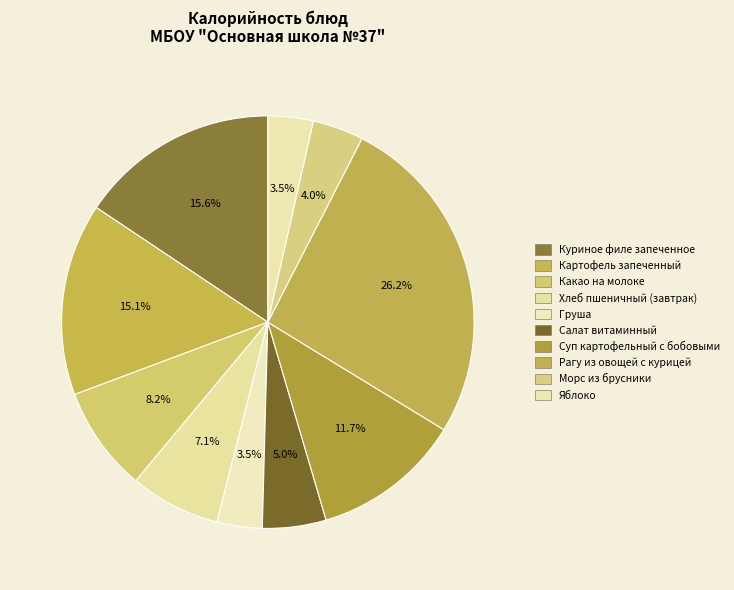

Is there any slice that represents more than half of the pie?

No